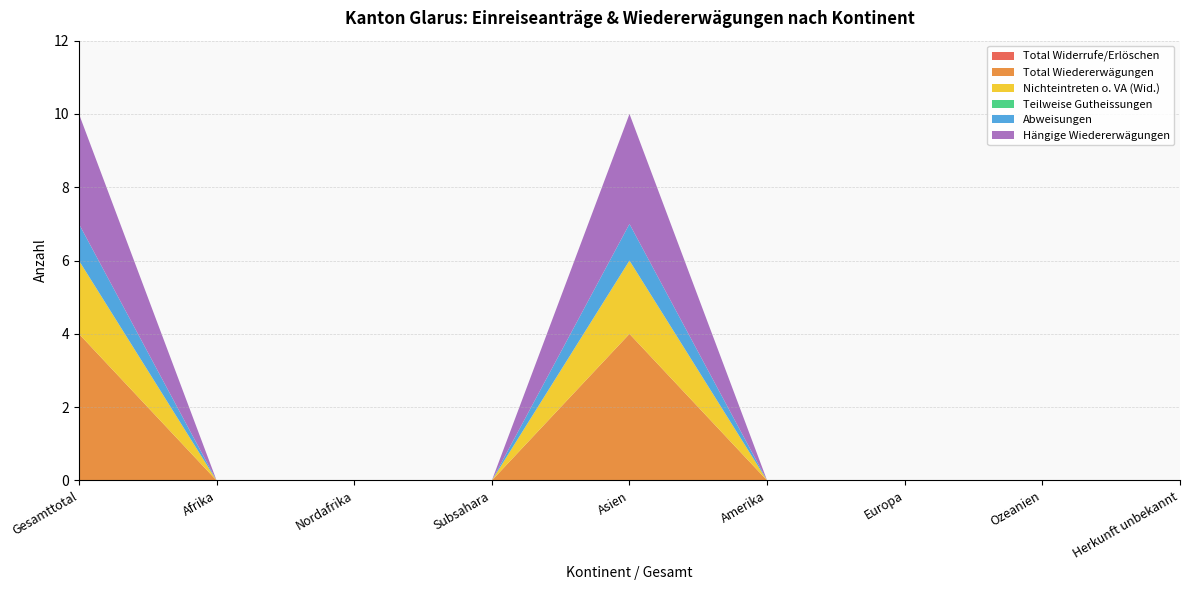

Reading left to right, list all the values displayed in this chart.

Total Widerrufe/Erlöschen: 0	0	0	0	0	0	0	0	0
Total Wiedererwägungen: 4	0	0	0	4	0	0	0	0
Nichteintreten o. VA (Wid.): 2	0	0	0	2	0	0	0	0
Teilweise Gutheissungen: 0	0	0	0	0	0	0	0	0
Abweisungen: 1	0	0	0	1	0	0	0	0
Hängige Wiedererwägungen: 3	0	0	0	3	0	0	0	0